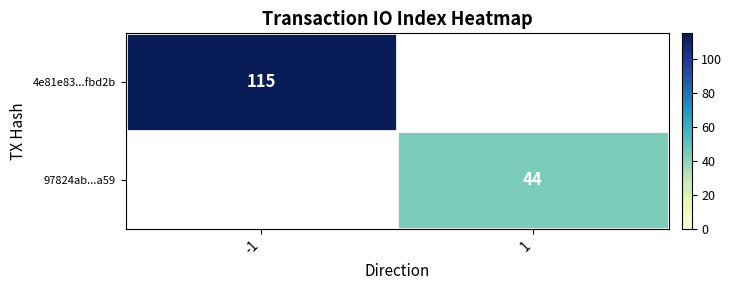

What is the minimum value shown in the chart?

44.0